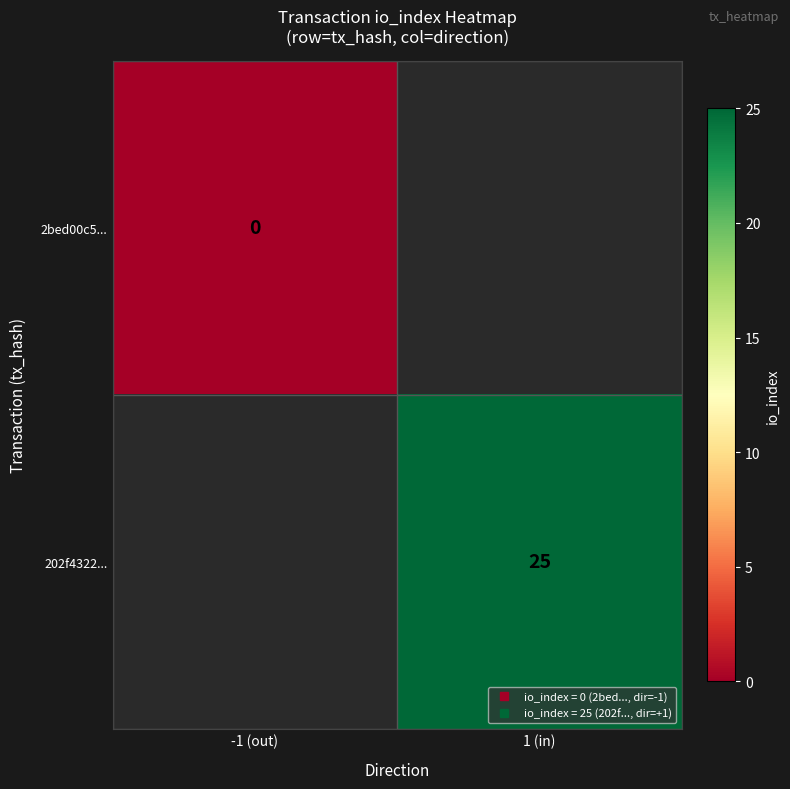

List the series in order of their overall mean, lowest first.

2bed00c5..., 202f4322...